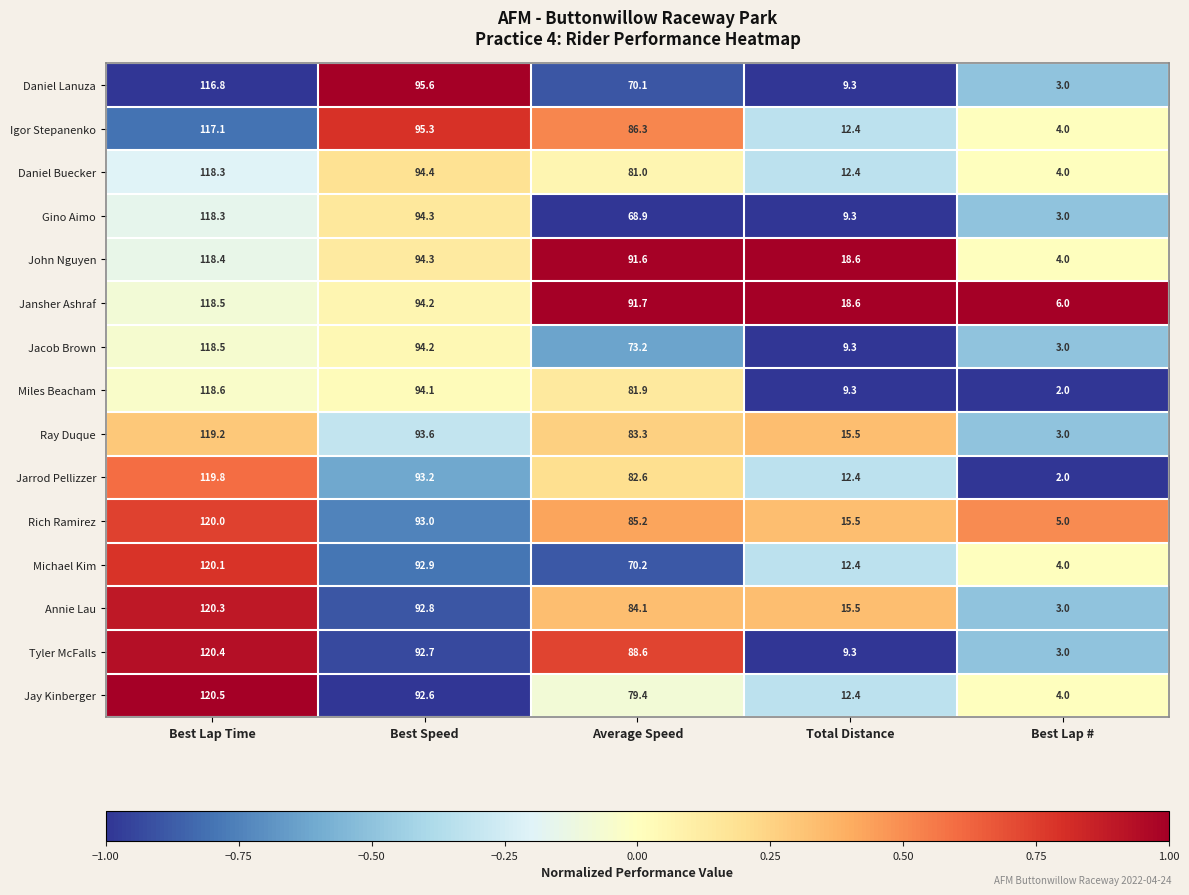

How many data points does each series have?

5